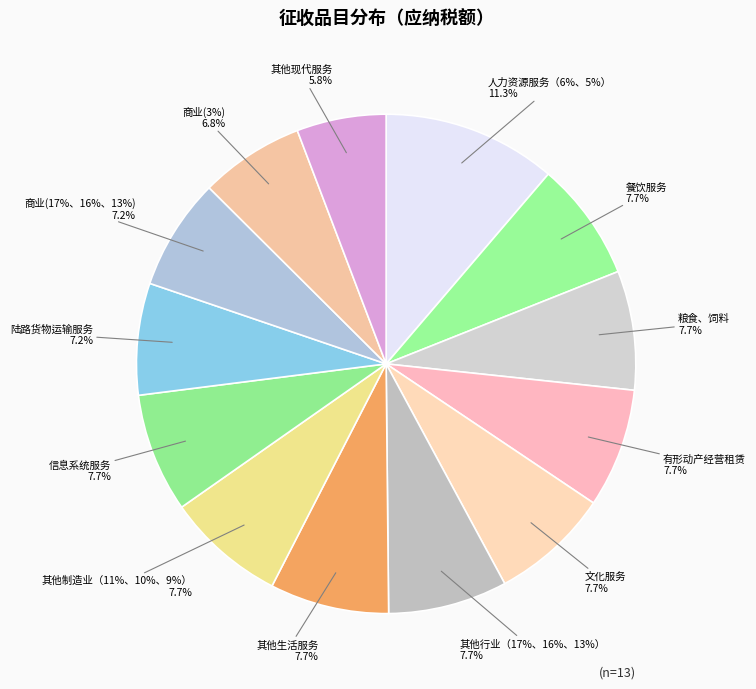

To the nearest percent, what portion does 粮食、饲料 represent?

8%